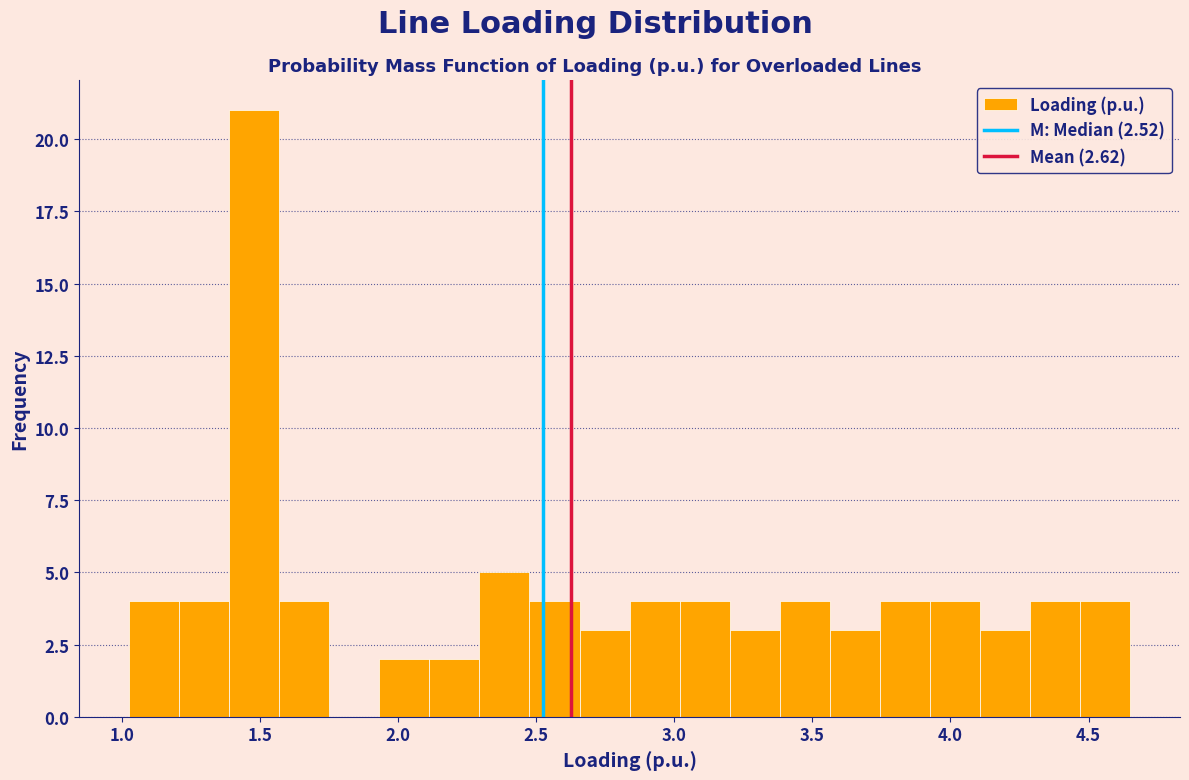

Around what value on the x-axis is the tallest bar? Give the approximate position of its centre, as read against the axis.

1.50